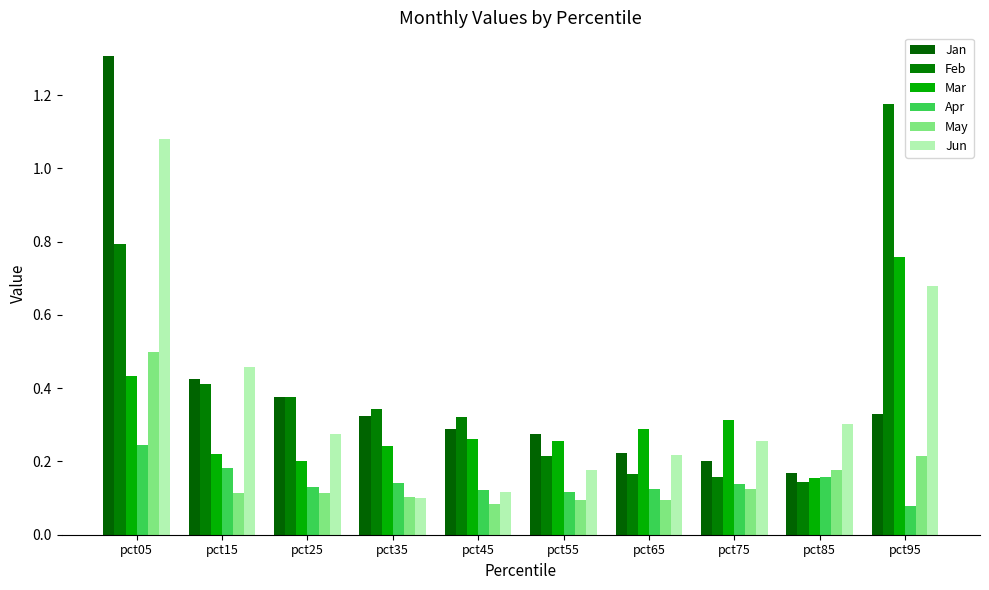

What is the value of the Jun bar at the 6th from the left?

0.2